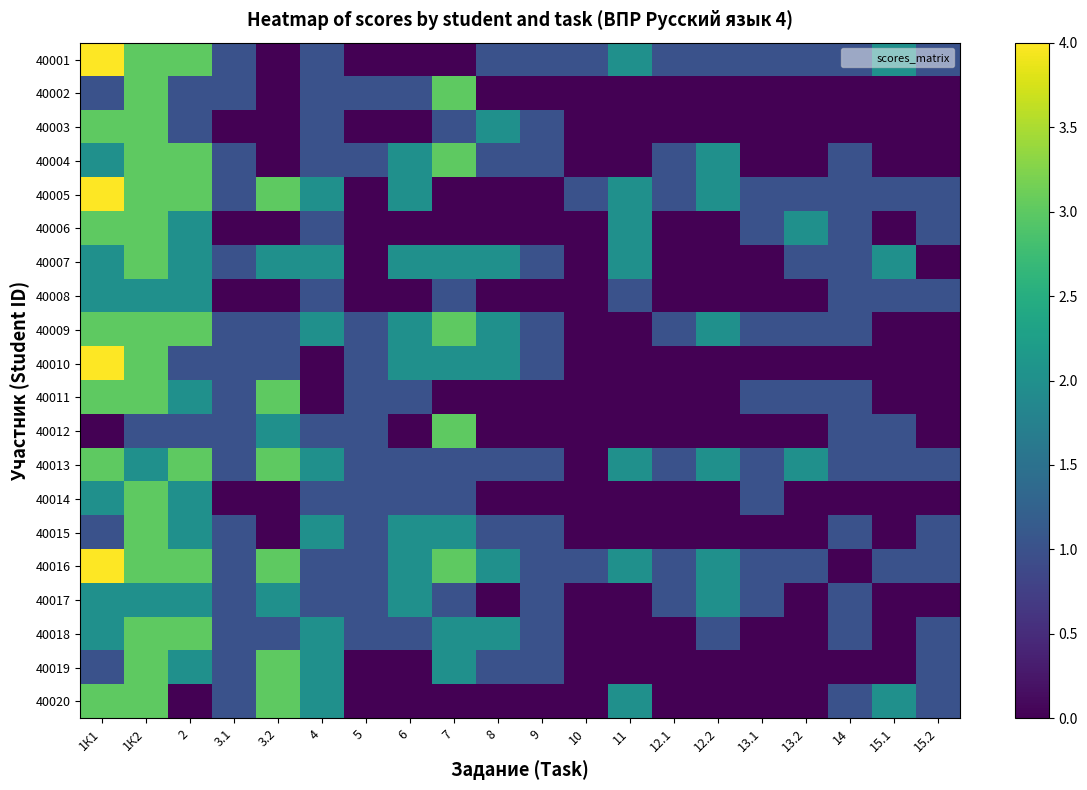

At how many categories does at least one series exceed 1?

12